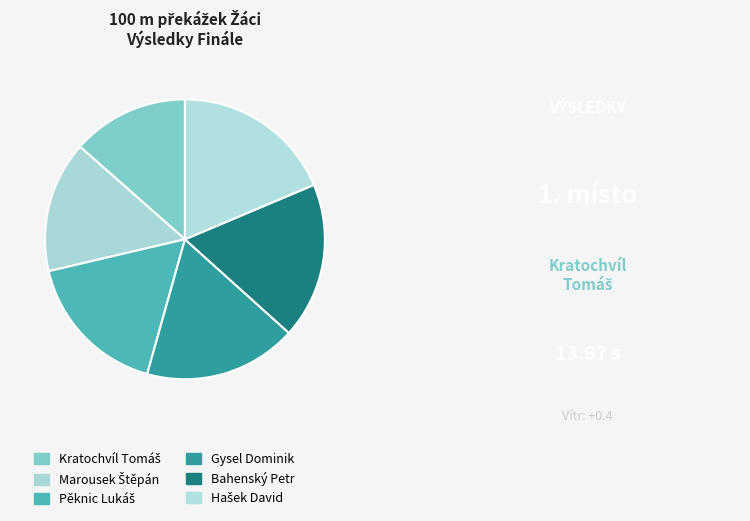

Count the number of slices in the pie.

6